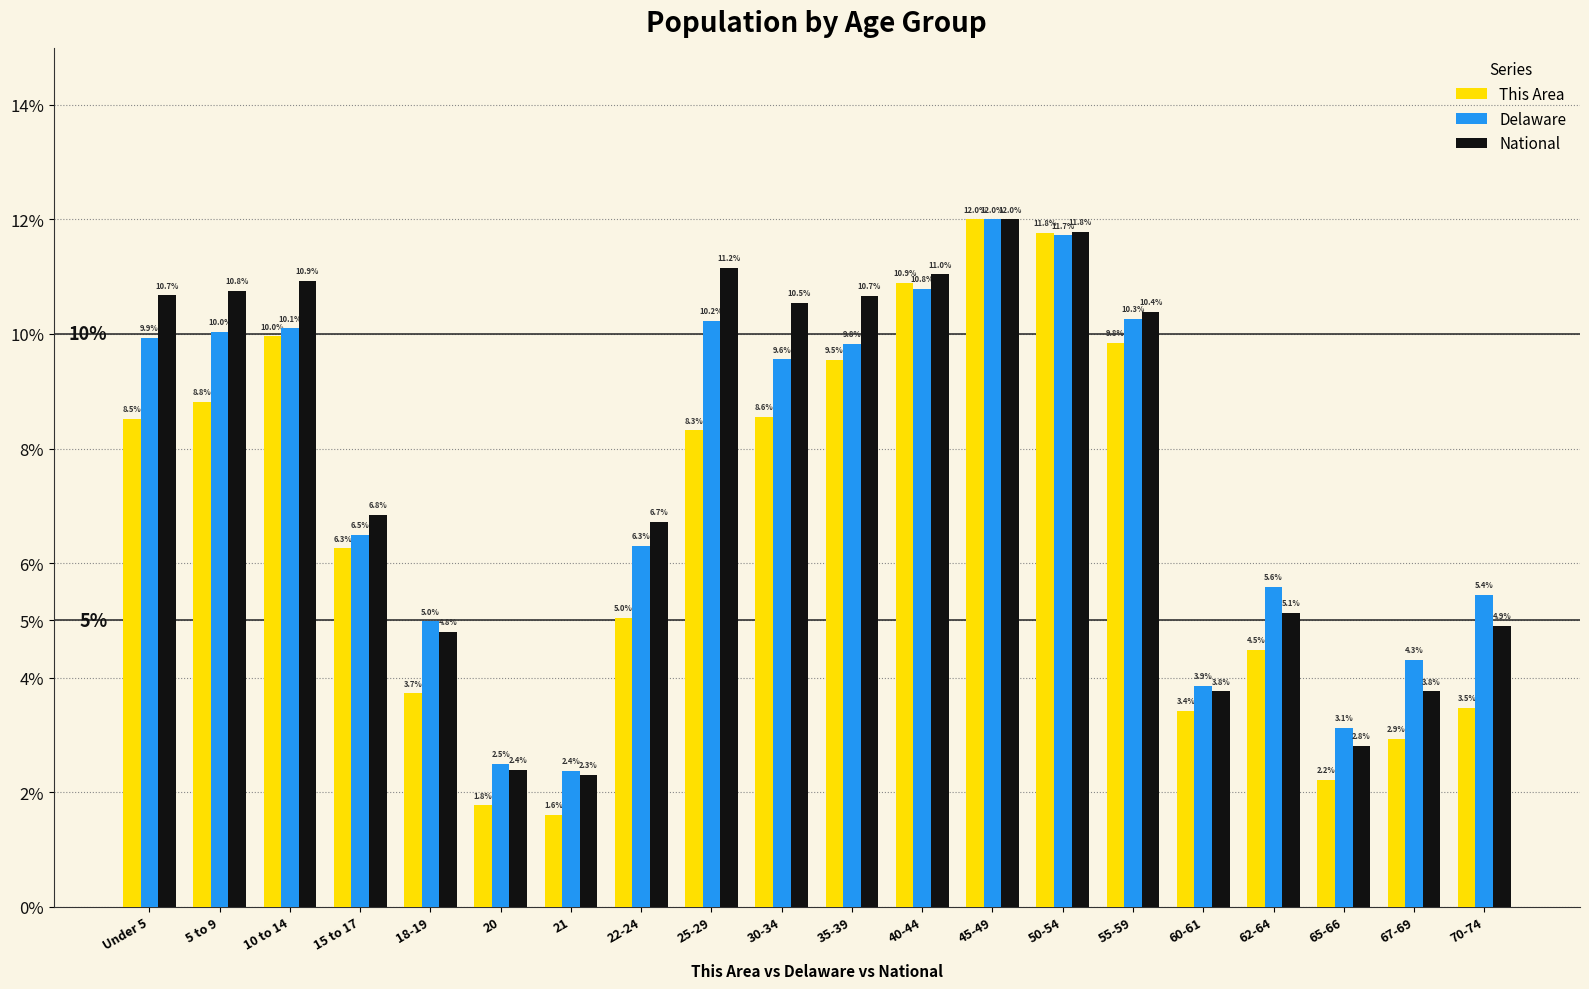

How many bars are there in total?

60